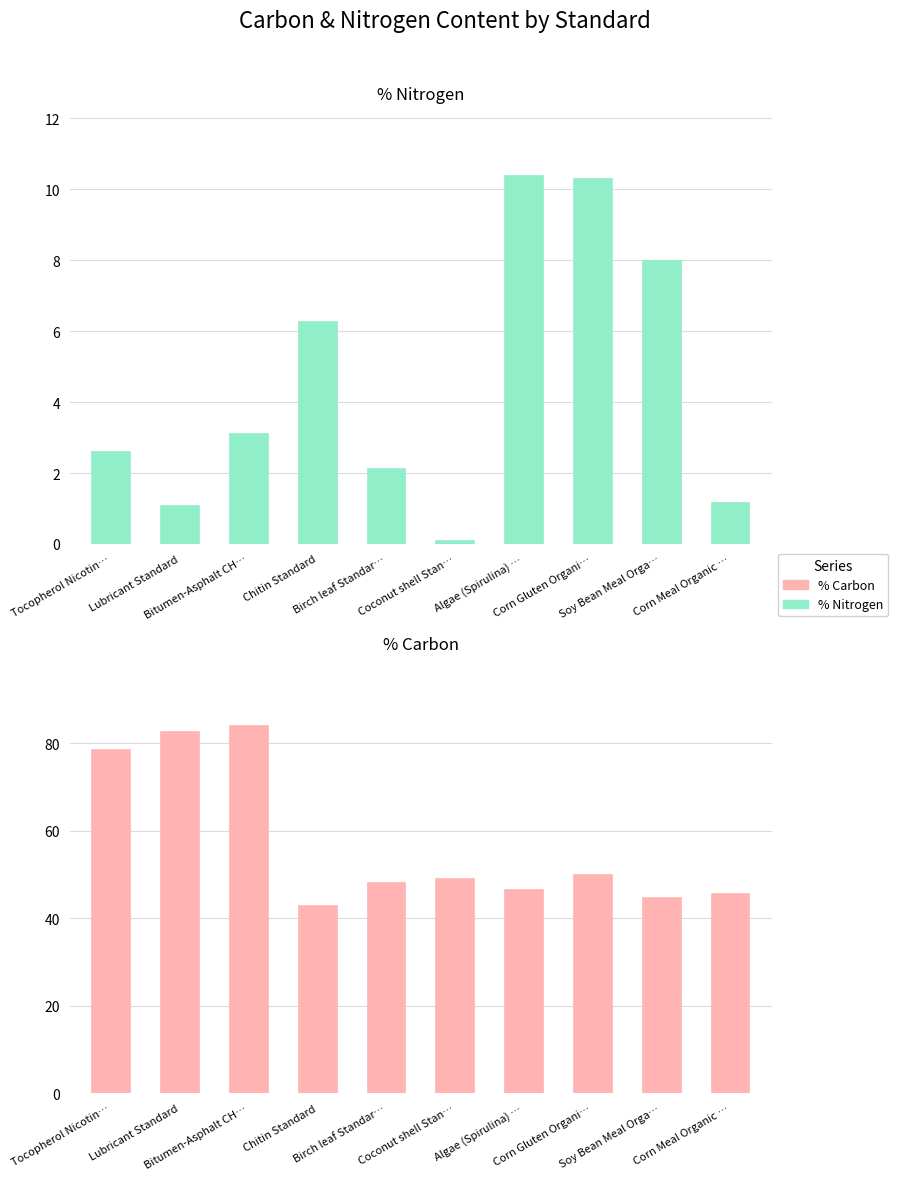

True or false: % Carbon has a value of 73.7 at Soy Bean Meal Orga….

False